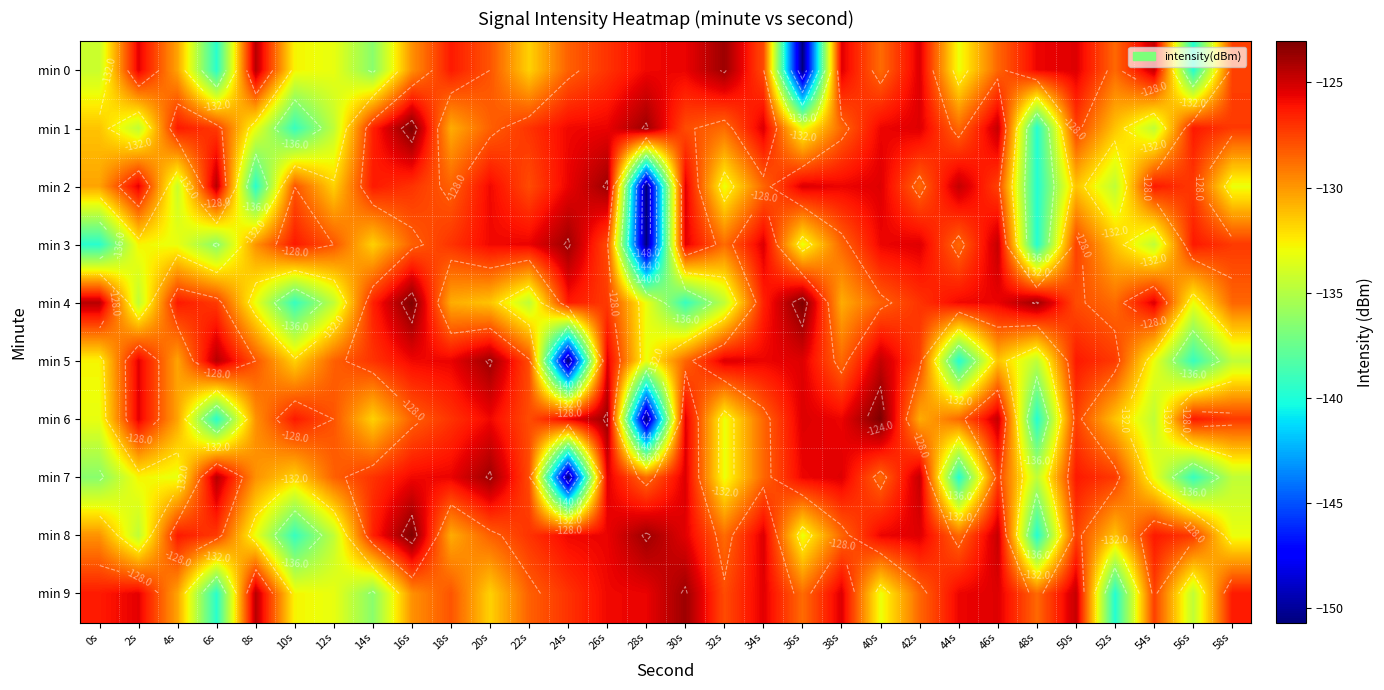

Is the value of min 8 at 48s greater than the value of min 5 at 54s?

No